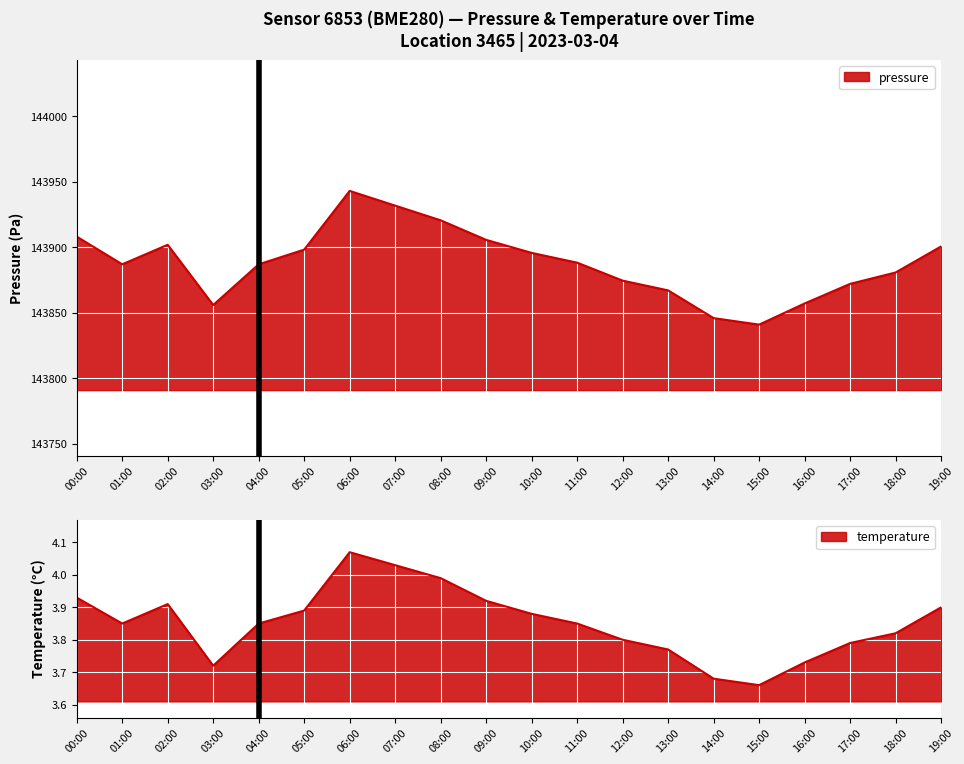

At 09:00, list the series in order from largest to smallest.

pressure, temperature